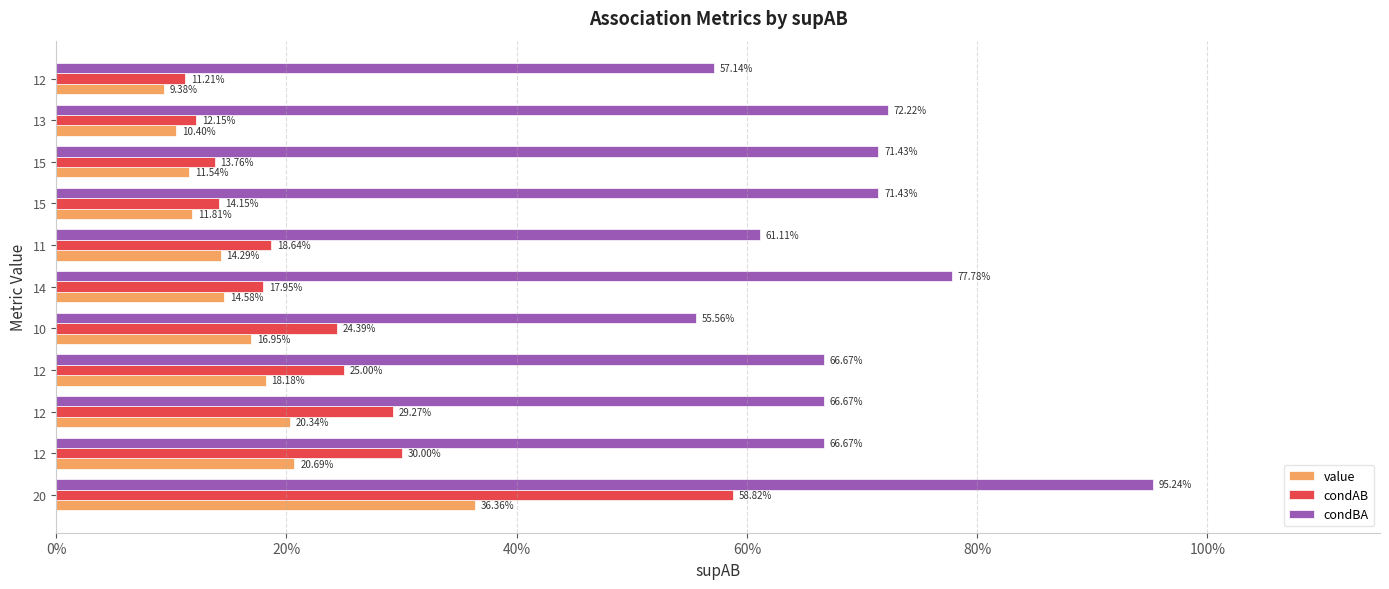

List the series in order of their peak value, highest first.

condBA, condAB, value